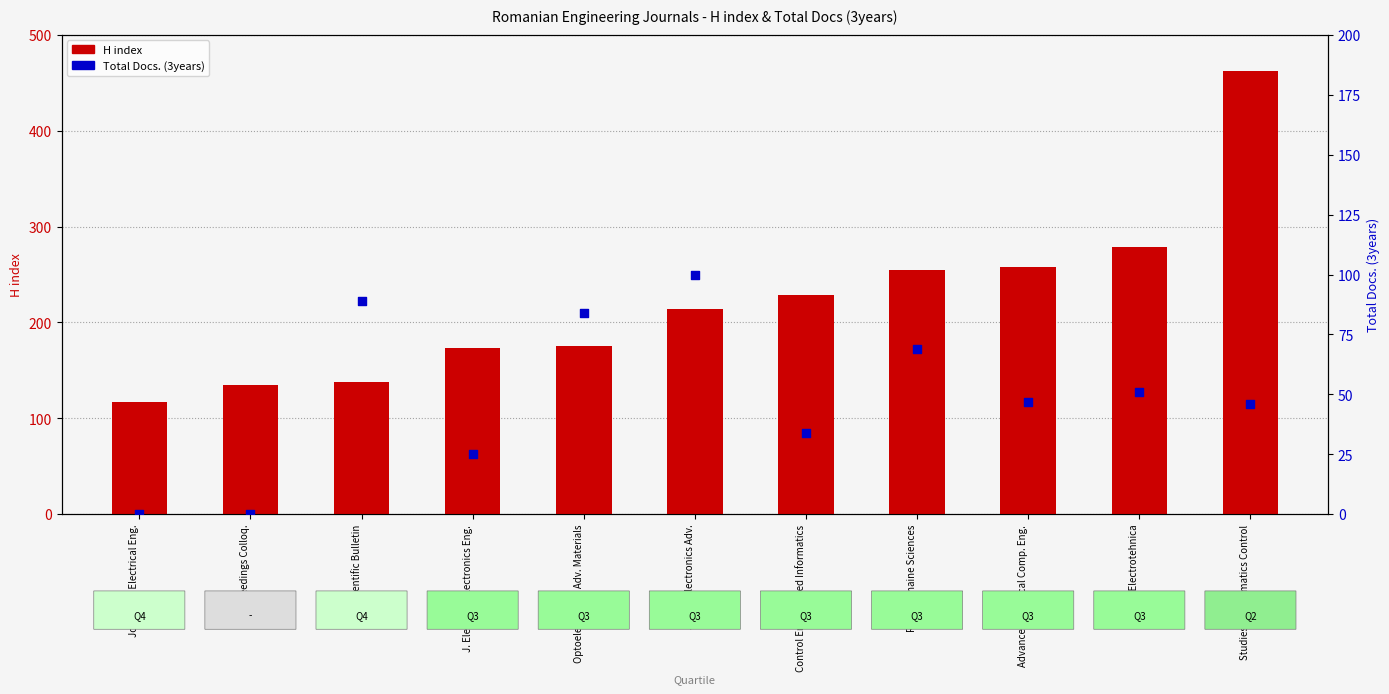

What are all the series names shown in the legend?

H index, Total Docs. (3years)